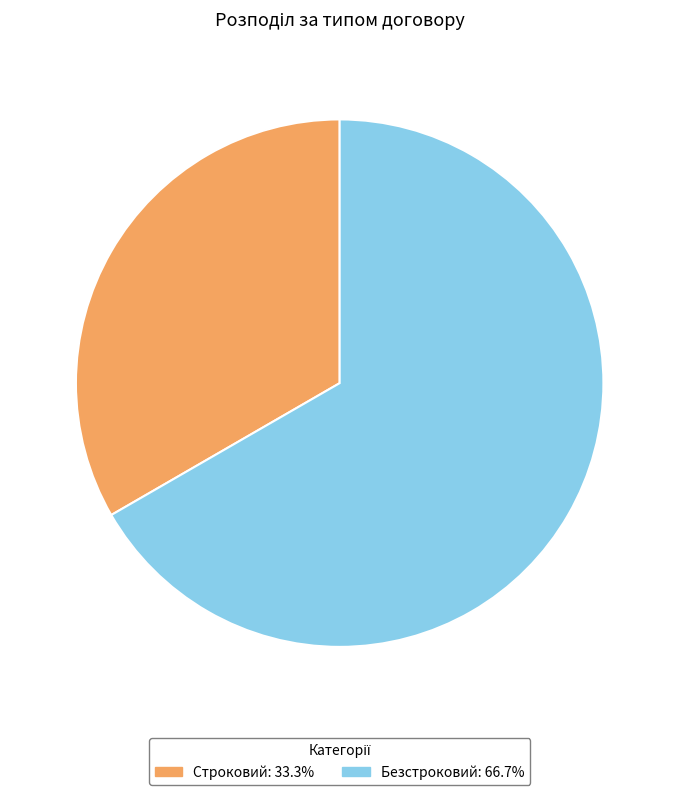

Do Строковий: 33.3% and Безстроковий: 66.7% together represent more than half of the pie?

Yes